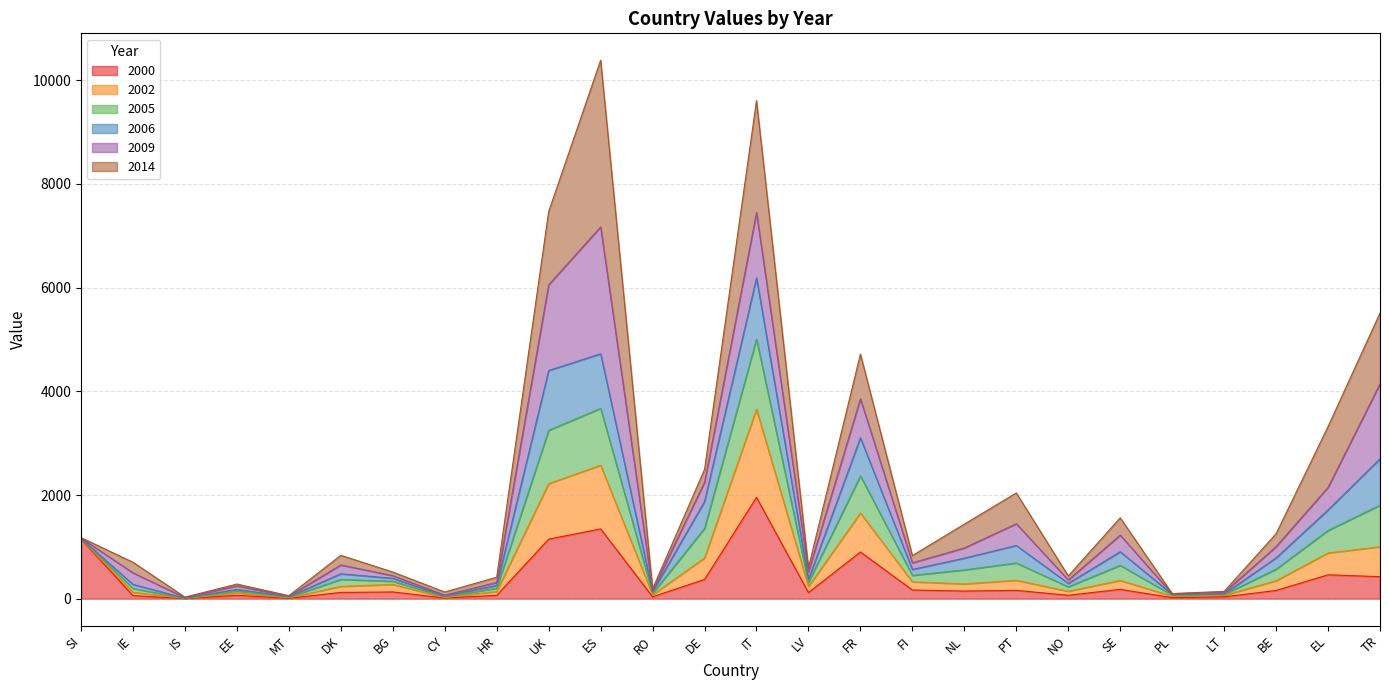

At which label does 2000 reach its peak?

IT